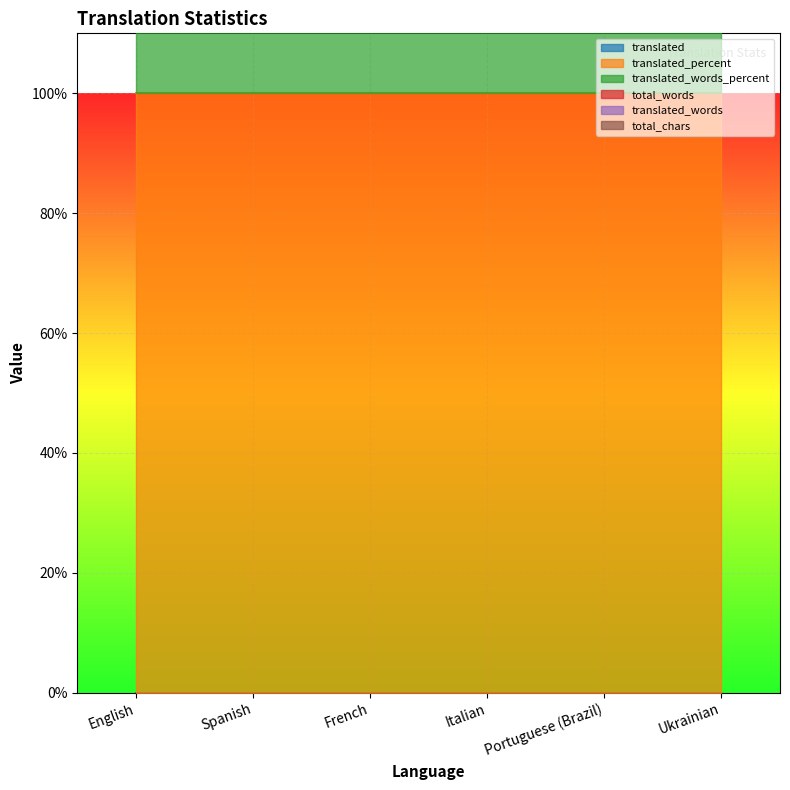

What are all the series names shown in the legend?

translated, translated_percent, translated_words_percent, total_words, translated_words, total_chars